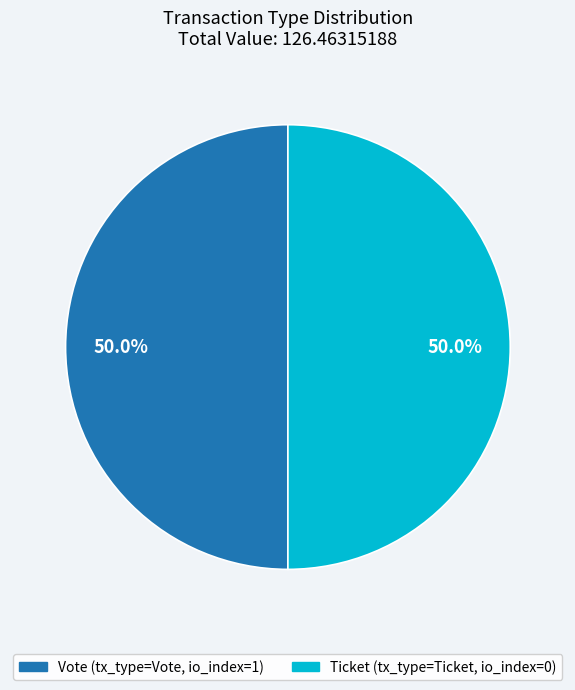

Which category has the smallest portion of the pie?

Ticket (io_index=0)